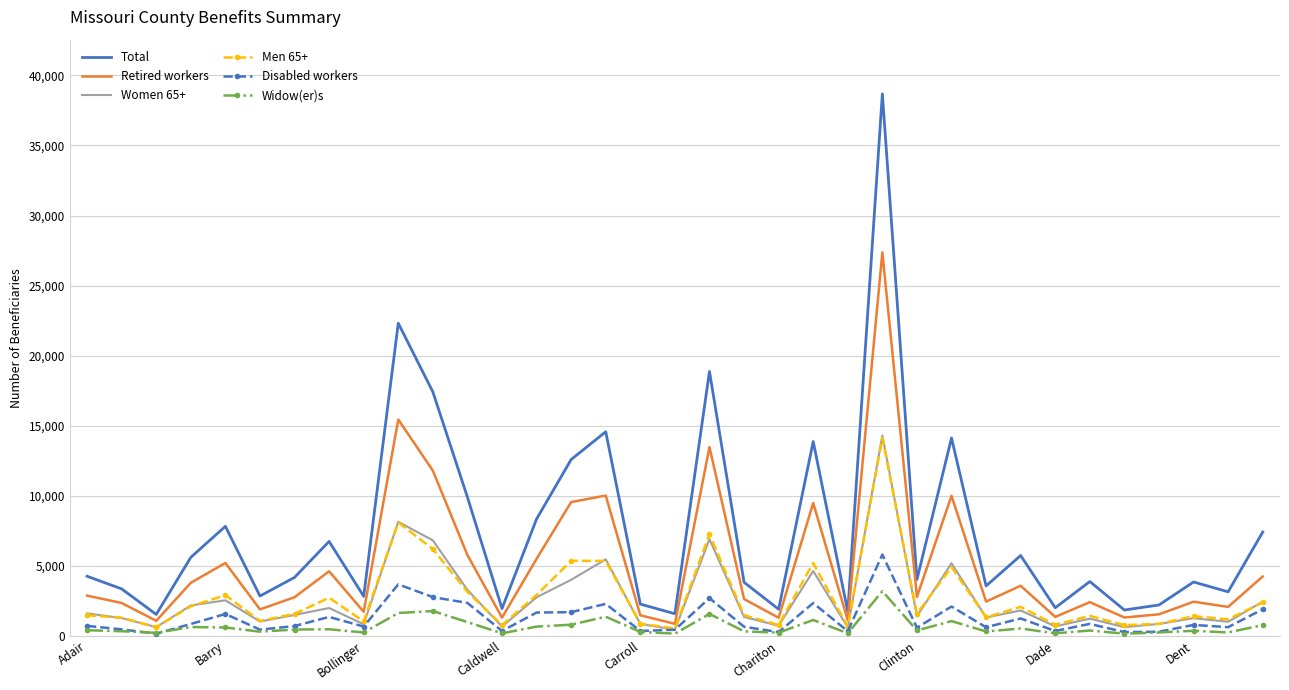

Which series has the largest range (max minus min)?

Total